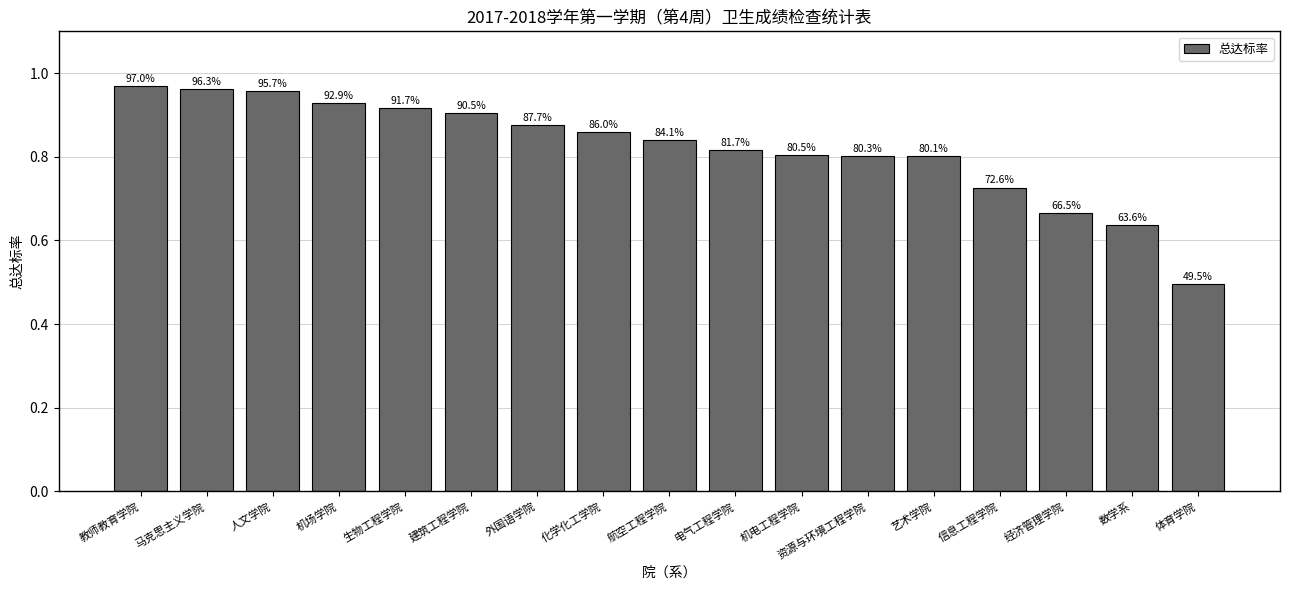

What is the label of the 5th bar from the right?

艺术学院